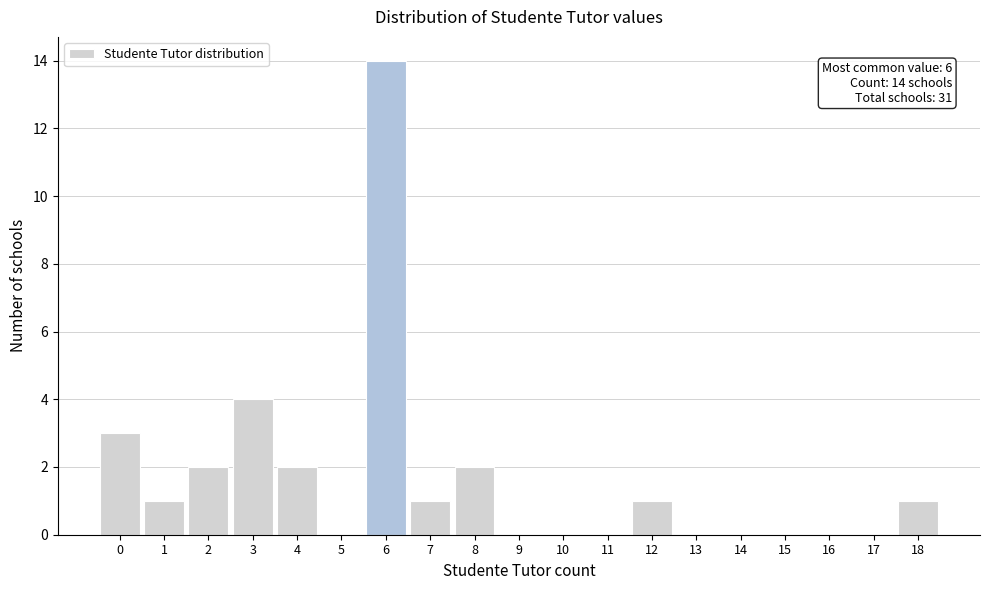

Which range on the x-axis has the tallest bar?

5.5 to 6.5